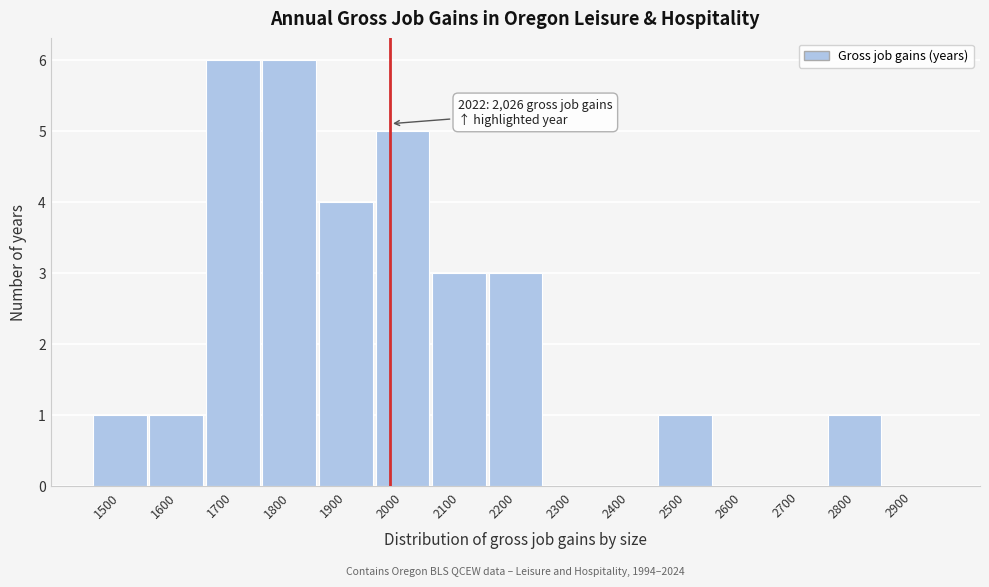

Reading right to left, transcribe all the data shown in this chart.

2900=0	2800=1	2700=0	2600=0	2500=1	2400=0	2300=0	2200=3	2100=3	2000=5	1900=4	1800=6	1700=6	1600=1	1500=1